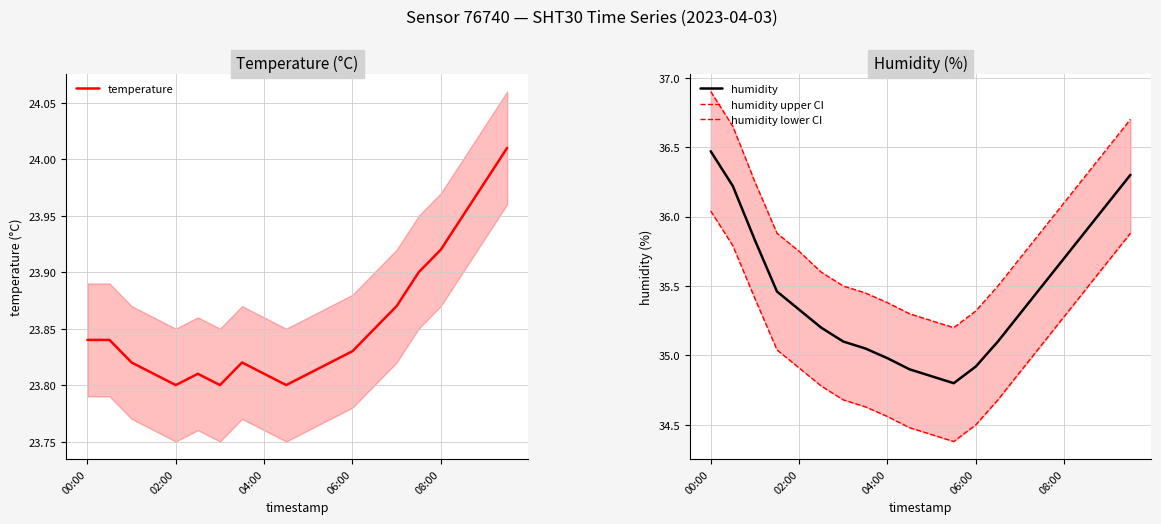

What is the lowest value of the humidity series?

34.8